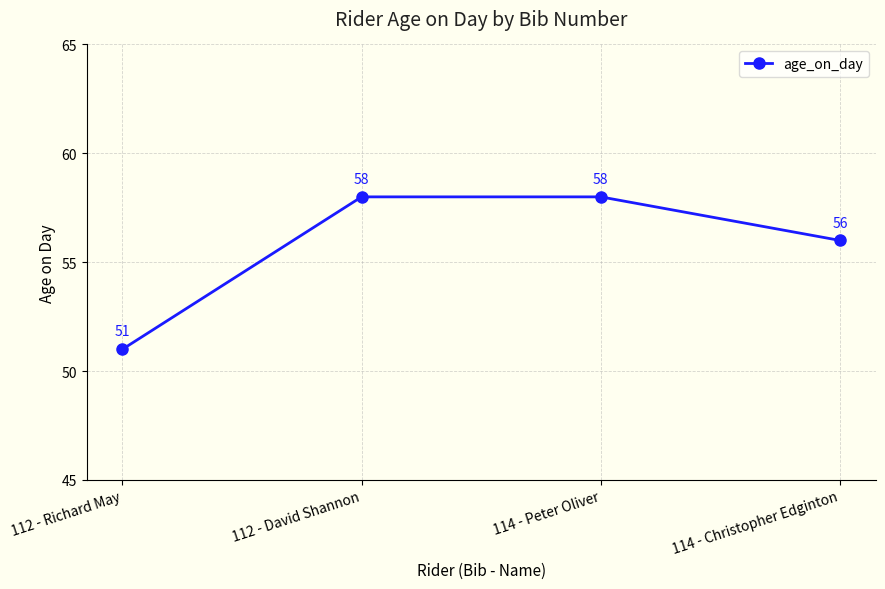

Which has a higher value, 114 - Peter Oliver or 114 - Christopher Edginton?

114 - Peter Oliver